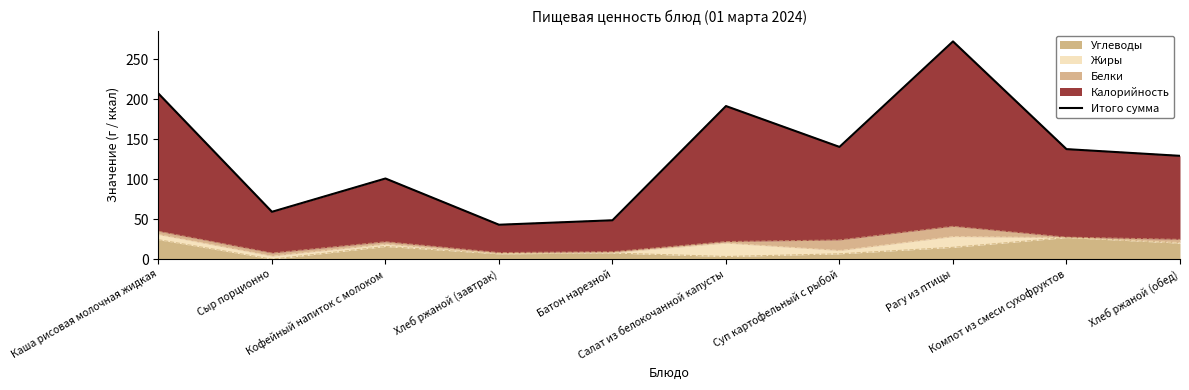

What is the value of the 3rd point from the left?

100.8